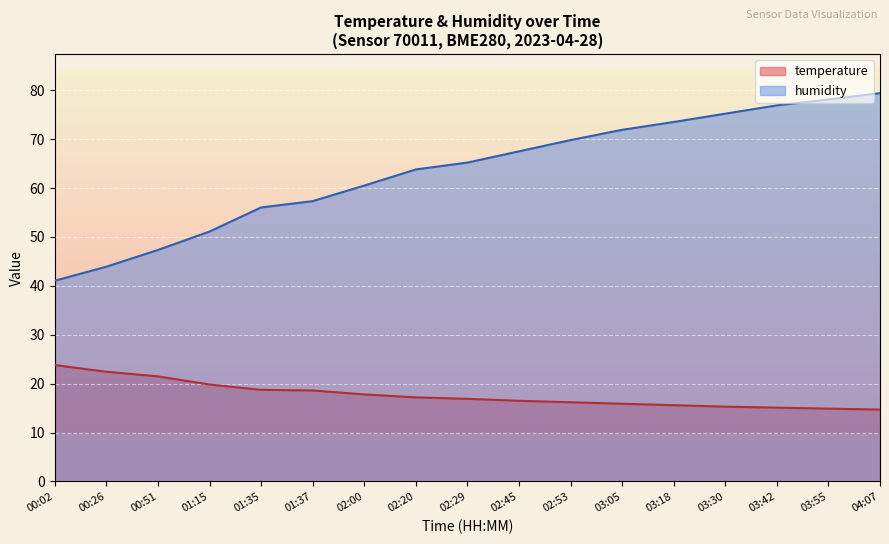

True or false: temperature and humidity intersect in this chart.

False